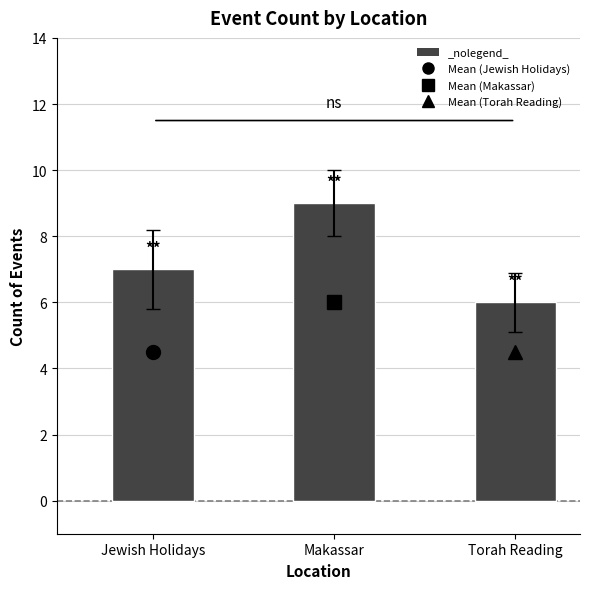

Rank the categories by value from highest to lowest.

Makassar, Jewish Holidays, Torah Reading